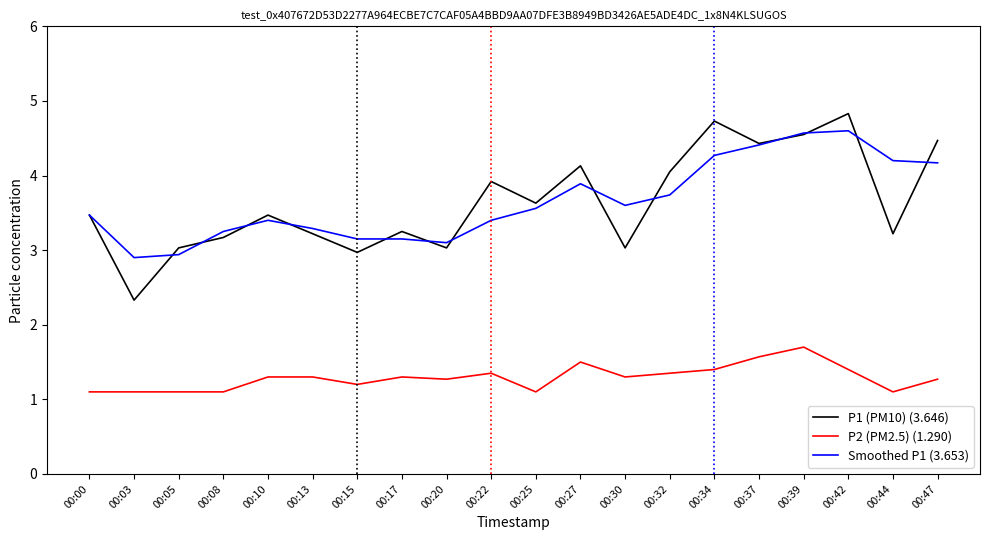

Which category has the highest value across all series?

00:42